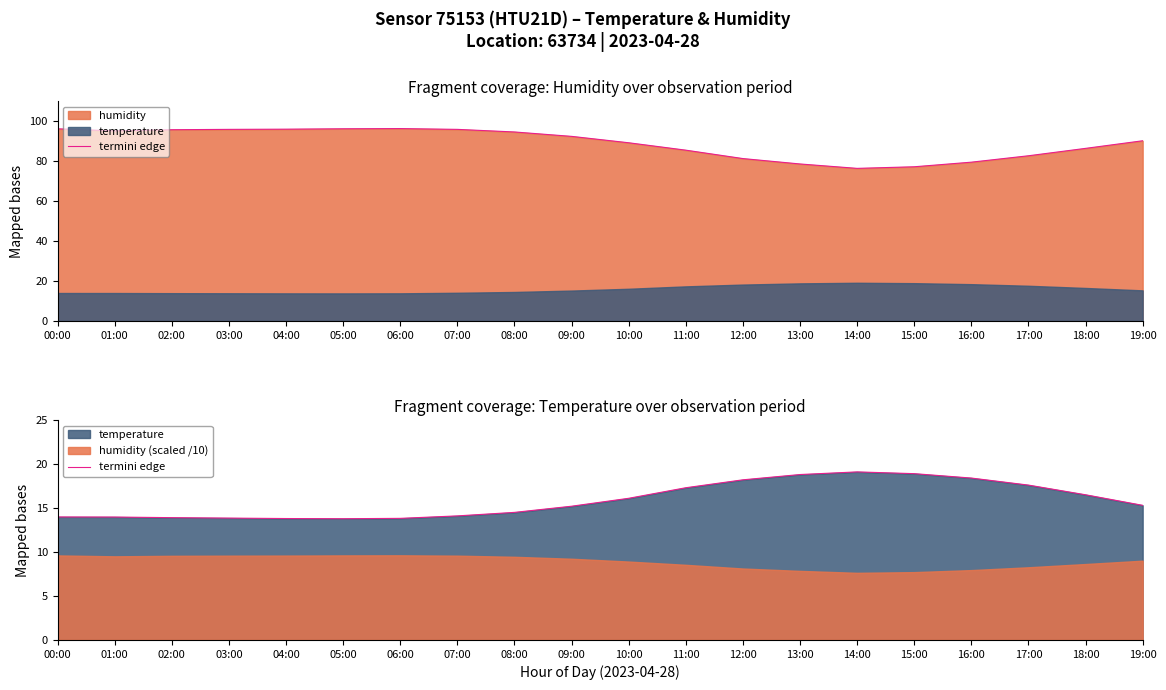

At which label does the data first exceed 15?

09:00